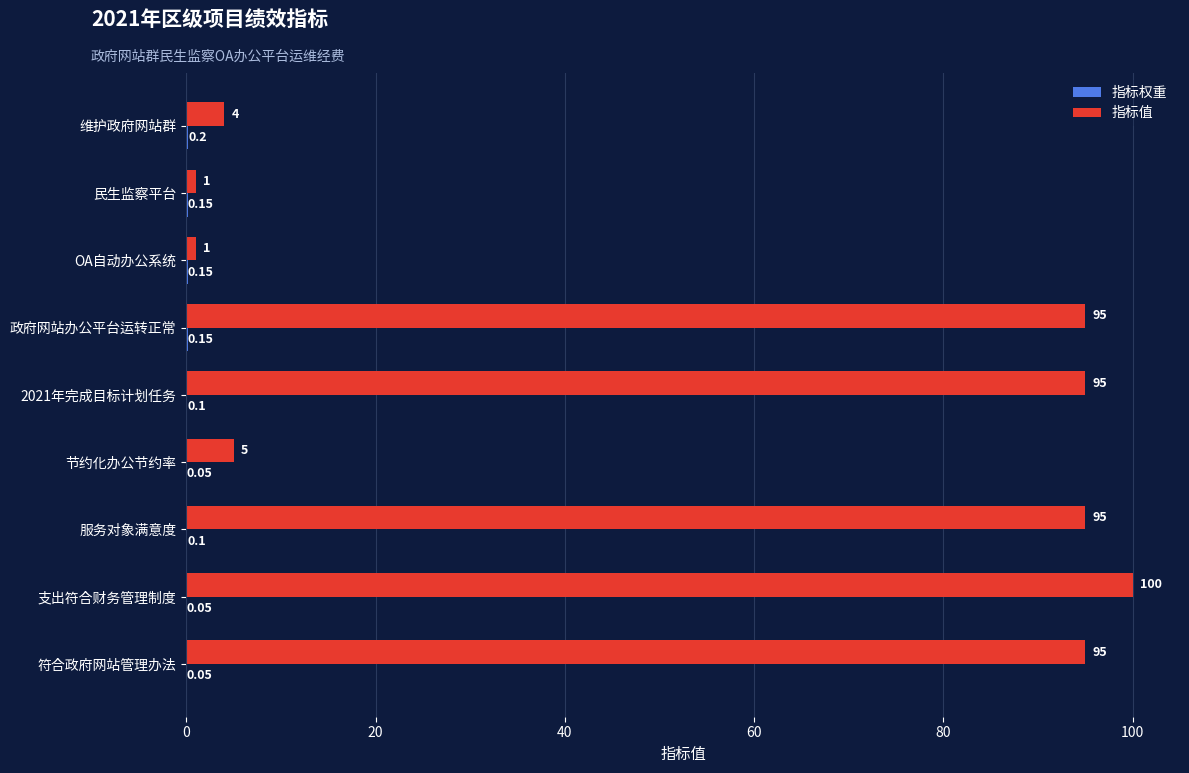

At which category is the sum across all series the highest?

支出符合财务管理制度